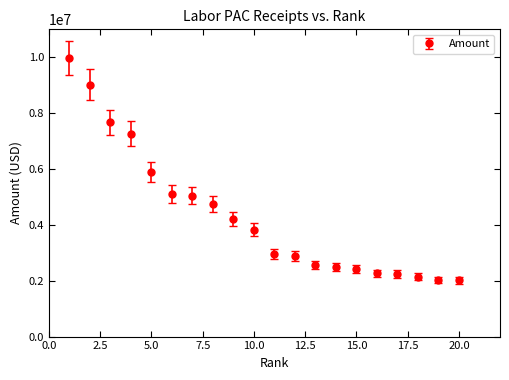

What is the value of the 5th point from the left?

5886321.4